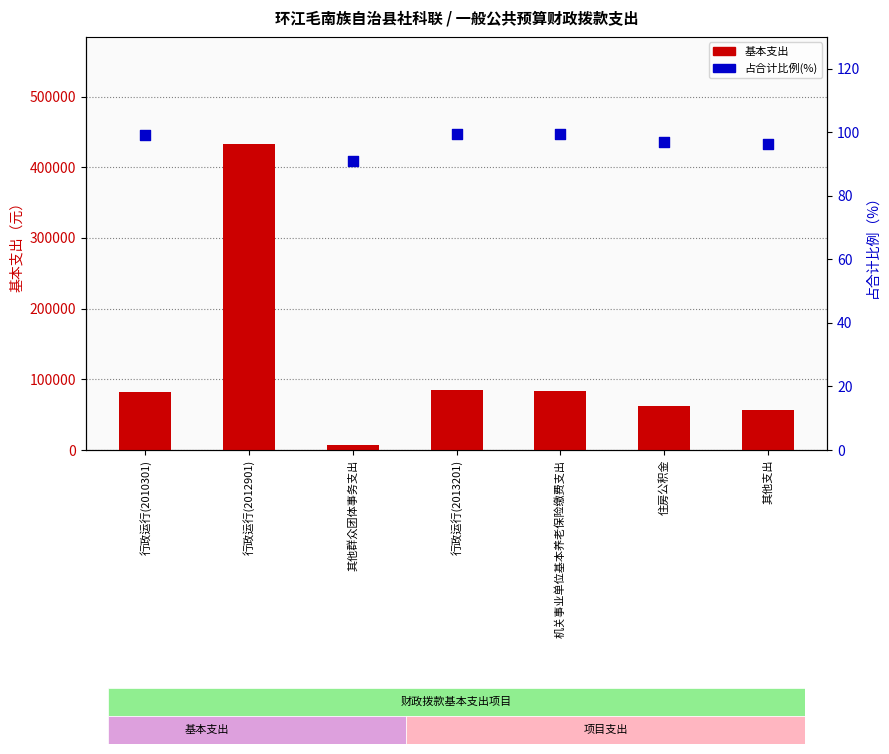

Is the value of 占合计比例 at 其他群众团体事务支出 greater than the value of 基本支出 at 行政运行(2010301)?

No